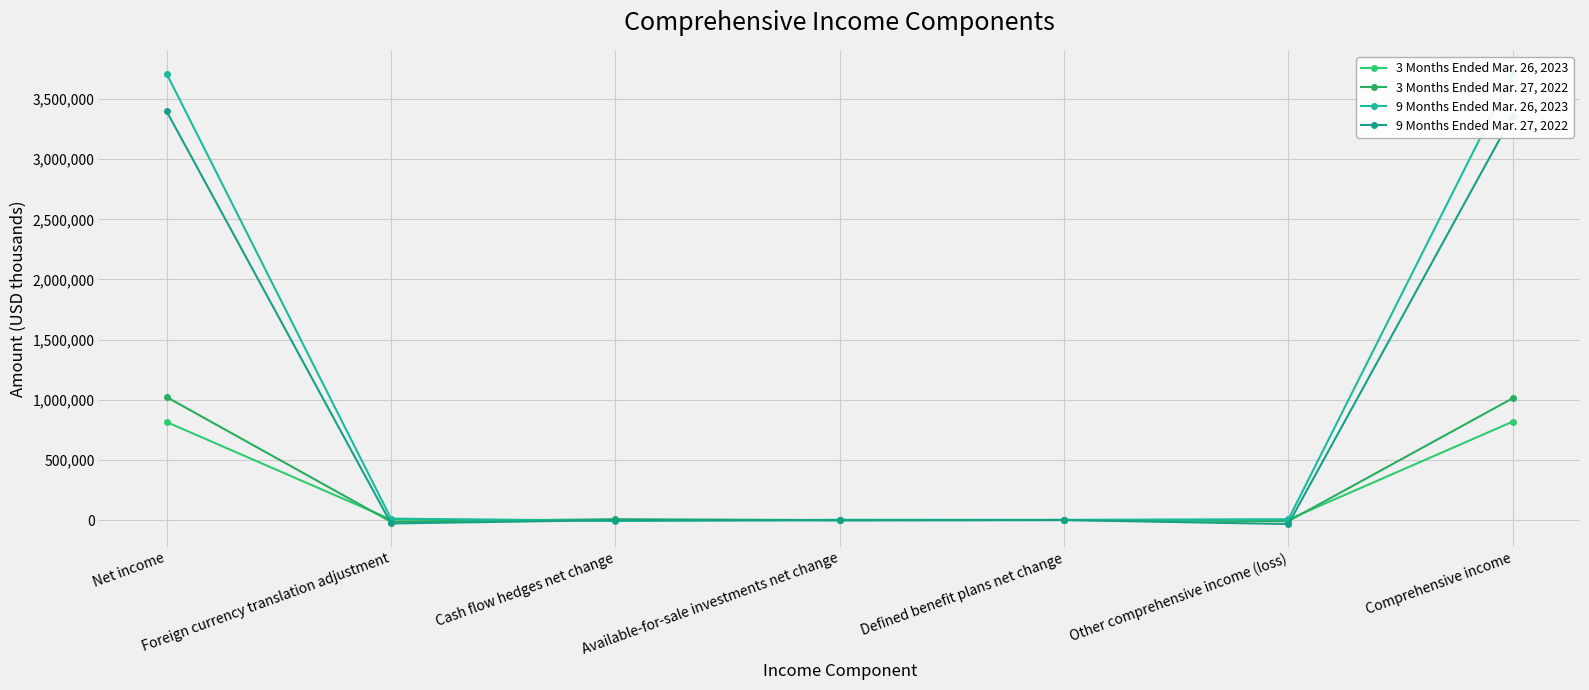

Between Net income and Foreign currency translation adjustment, which series saw the biggest shift?

9 Months Ended Mar. 26, 2023